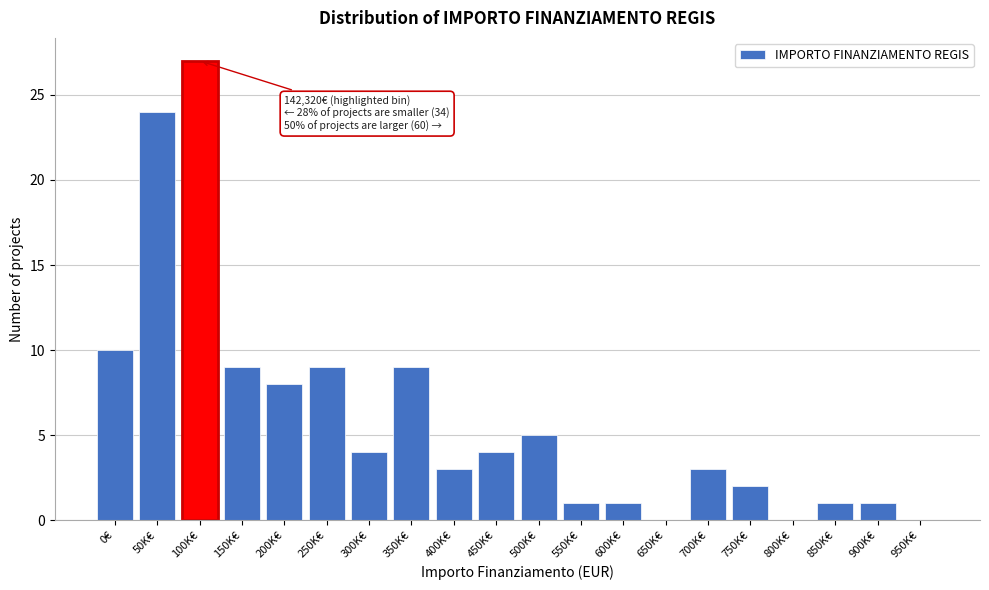

Reading left to right, what are all the values shown in this chart?

0€=10	50K€=24	100K€=27	150K€=9	200K€=8	250K€=9	300K€=4	350K€=9	400K€=3	450K€=4	500K€=5	550K€=1	600K€=1	650K€=0	700K€=3	750K€=2	800K€=0	850K€=1	900K€=1	950K€=0